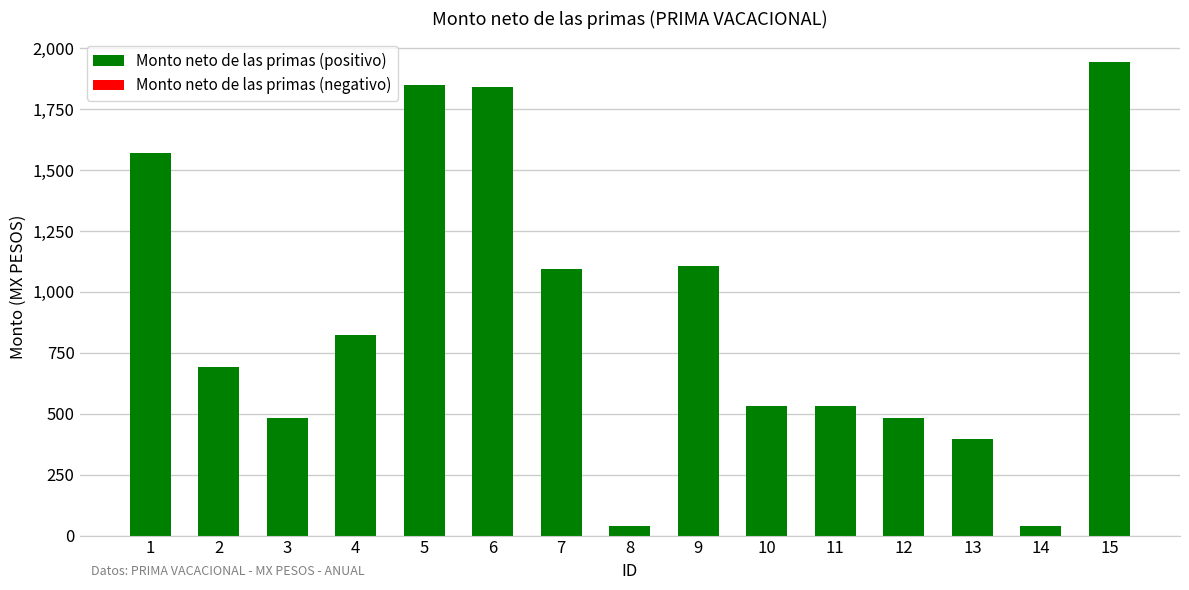

The value at 5 is 675.0. True or false?

False